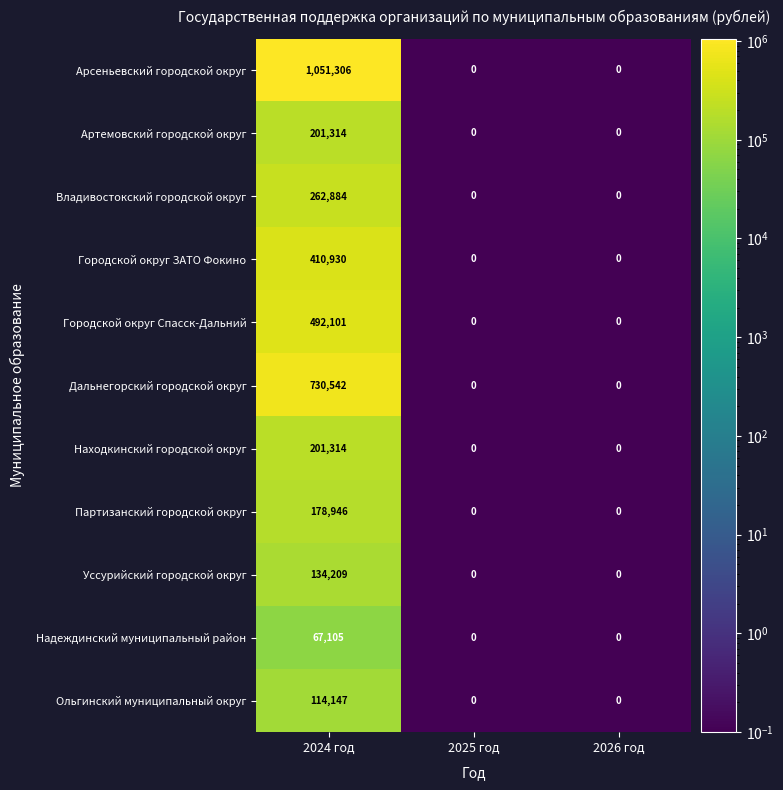

At which category is the sum across all series the highest?

2024 год